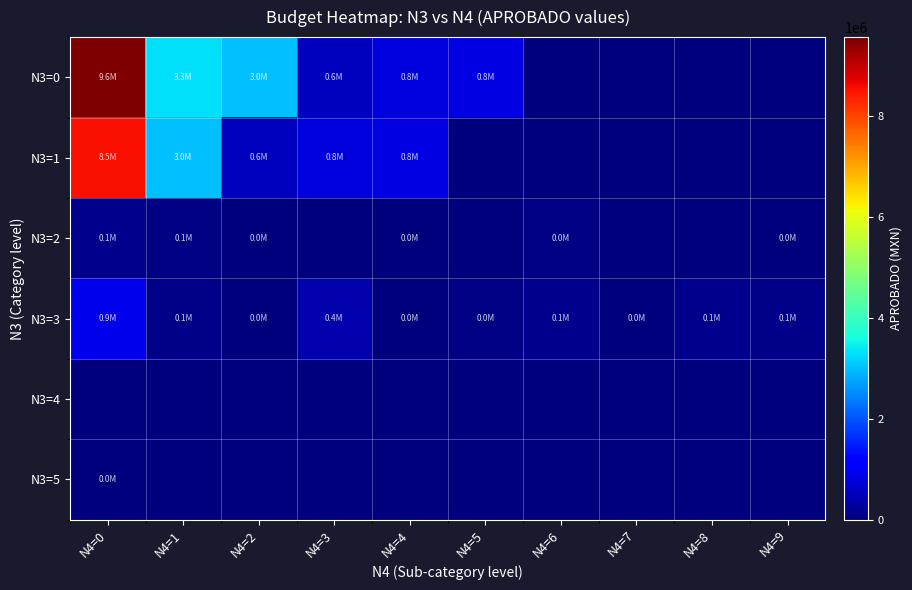

Rank the series by their maximum value, from lowest to highest.

N3=4, N3=5, N3=2, N3=3, N3=1, N3=0